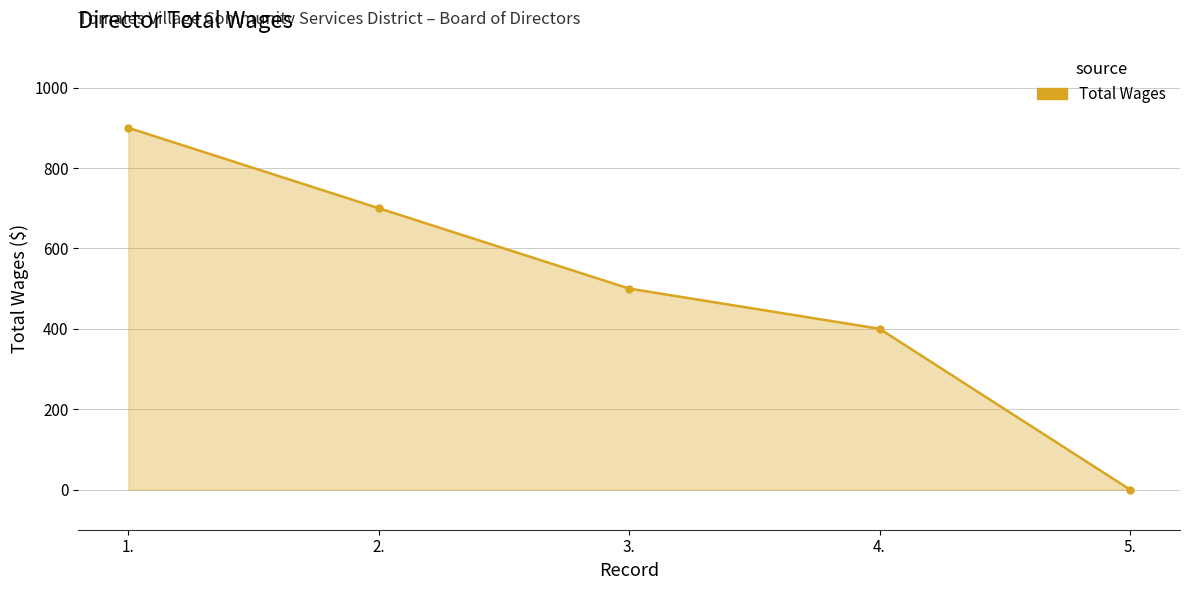

At which category does the chart reach its minimum across all series?

5.